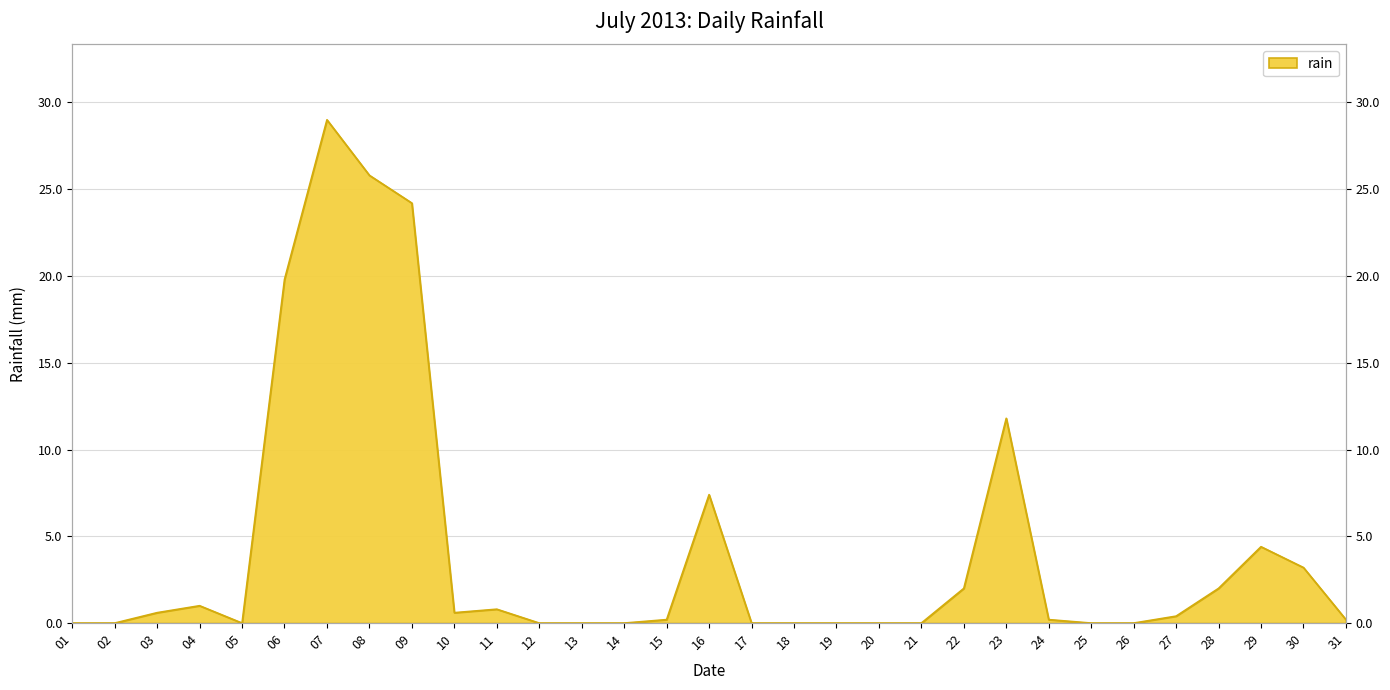

Rank the categories by value from lowest to highest.

01, 02, 05, 12, 13, 14, 17, 18, 19, 20, 21, 25, 26, 15, 24, 31, 27, 03, 10, 11, 04, 22, 28, 30, 29, 16, 23, 06, 09, 08, 07